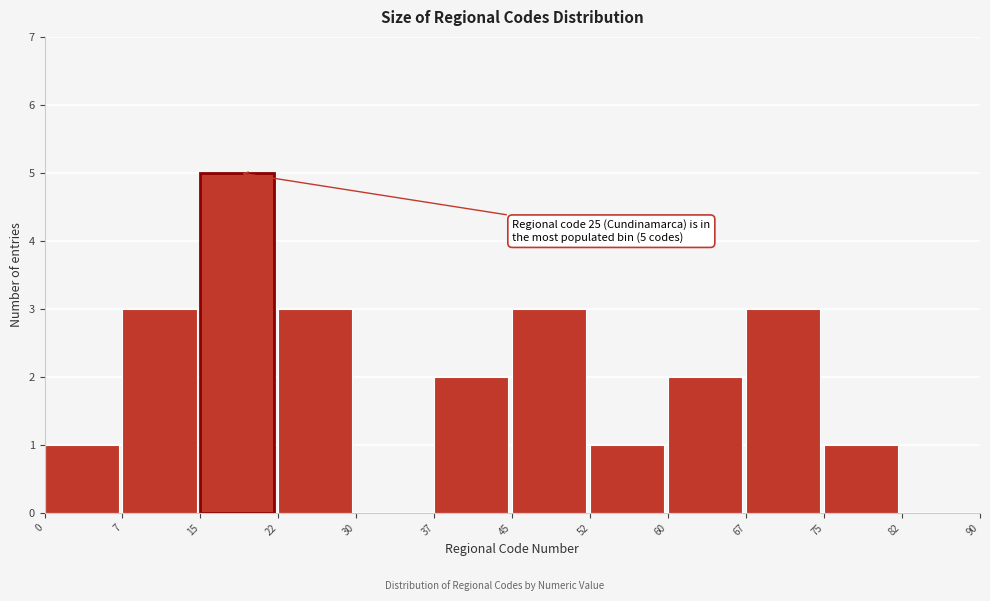

Which range on the x-axis has the tallest bar?

15 to 22